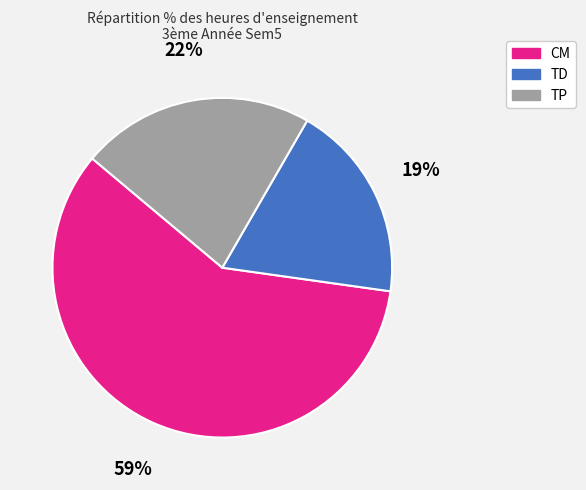

To the nearest percent, what is the difference between the largest and smallest slice percentages?

40%